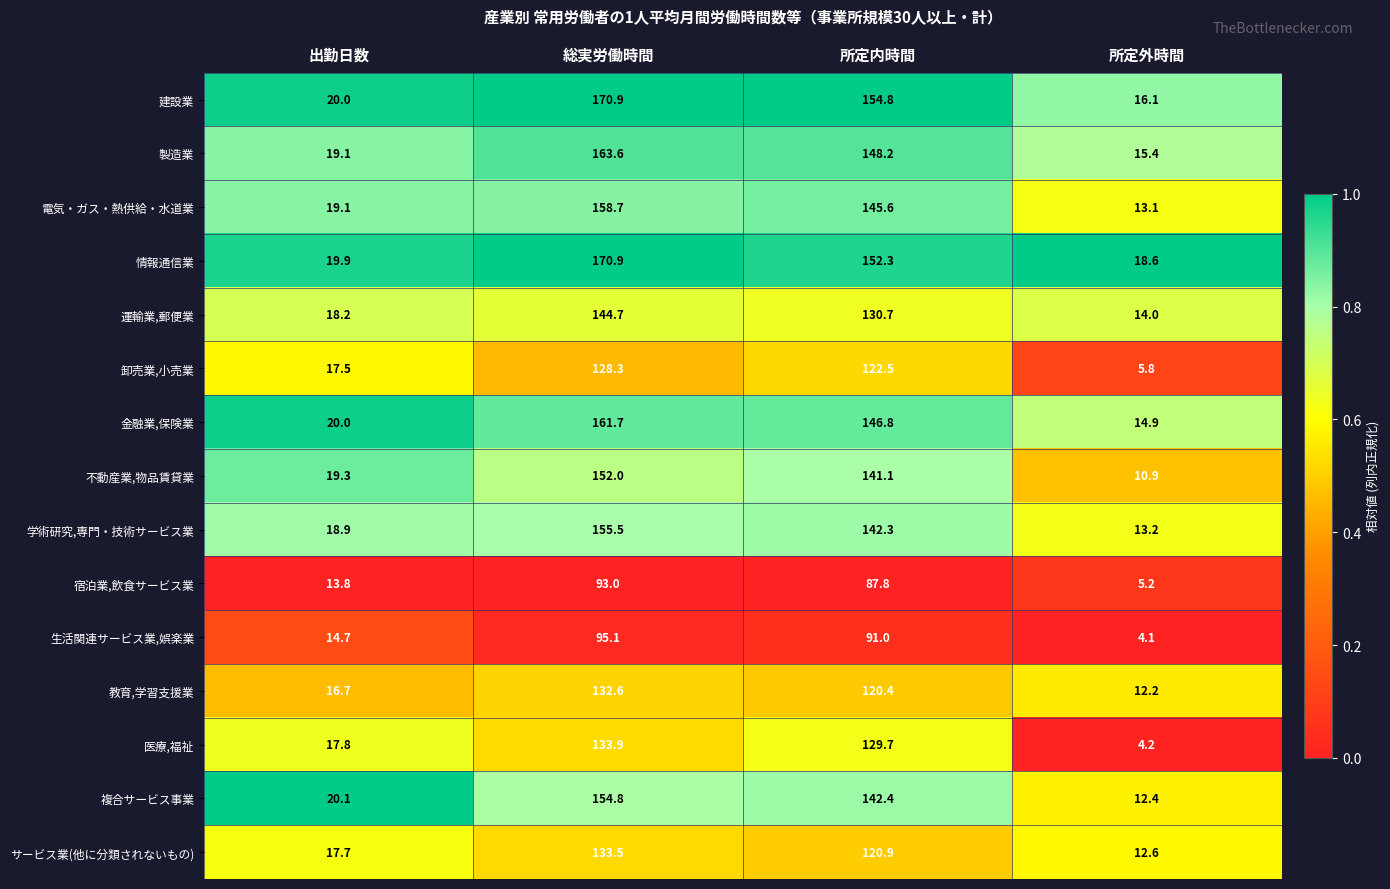

The value of 金融業,保険業 at 所定外時間 is 14.9. True or false?

True